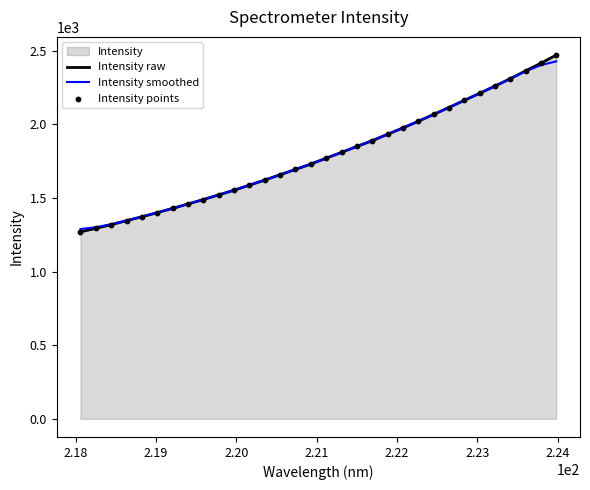

What is the minimum value for Intensity raw?

1270.4